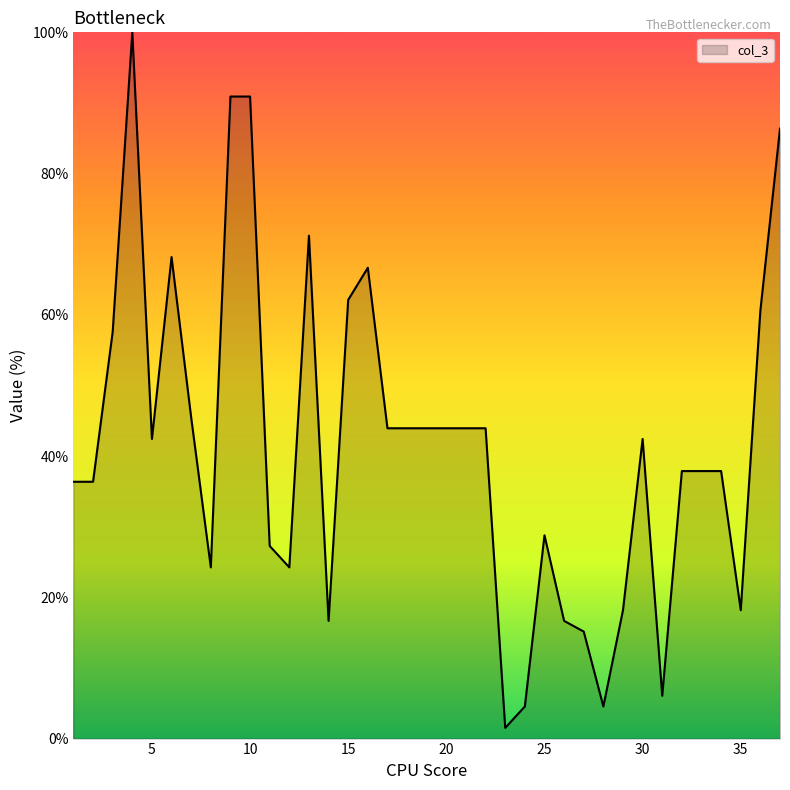

What is the difference between the maximum and minimum values?

98.5